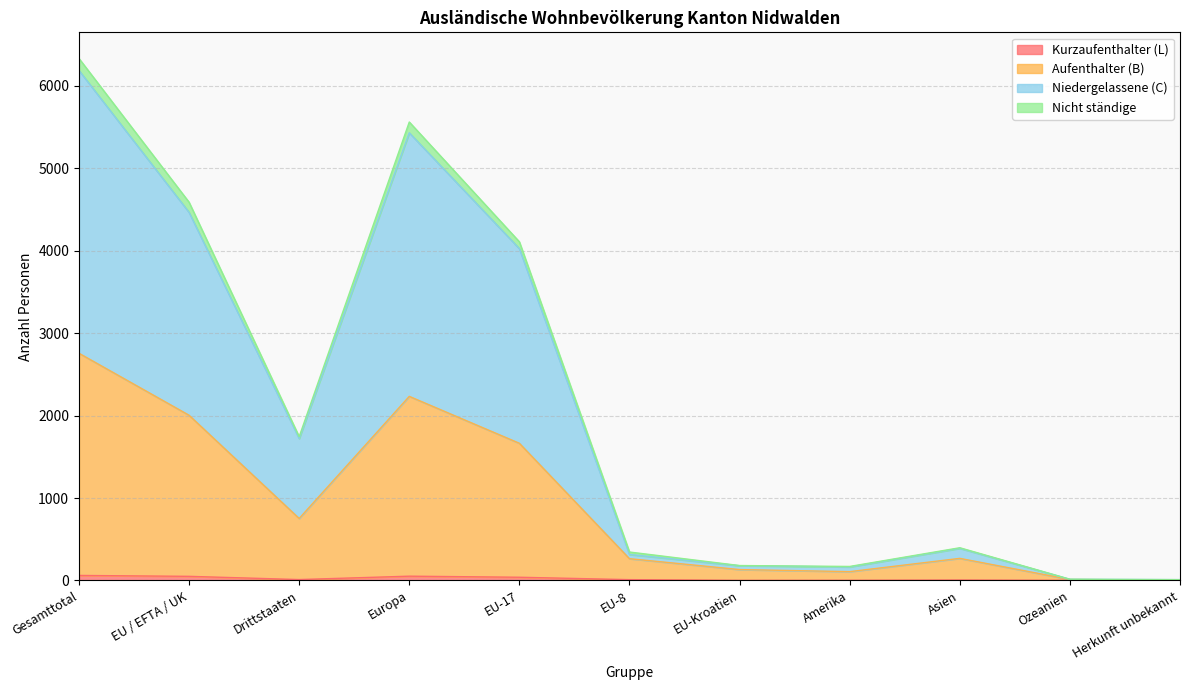

Count the number of categories in the chart.

11